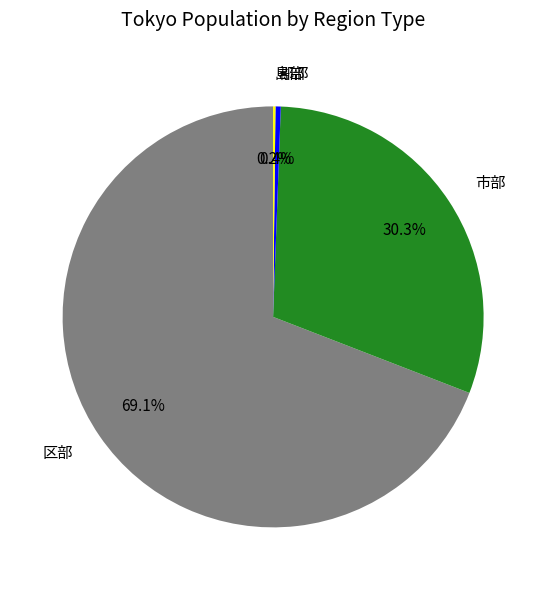

Between 区部 and 市部, which is larger?

区部